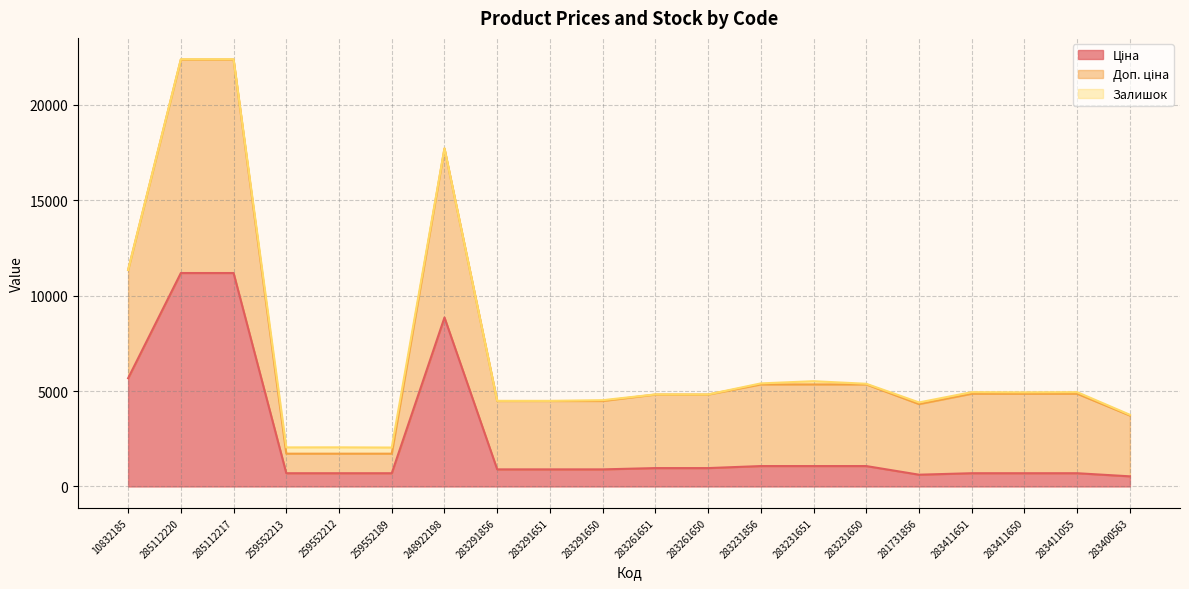

How many lines are shown in the chart?

3